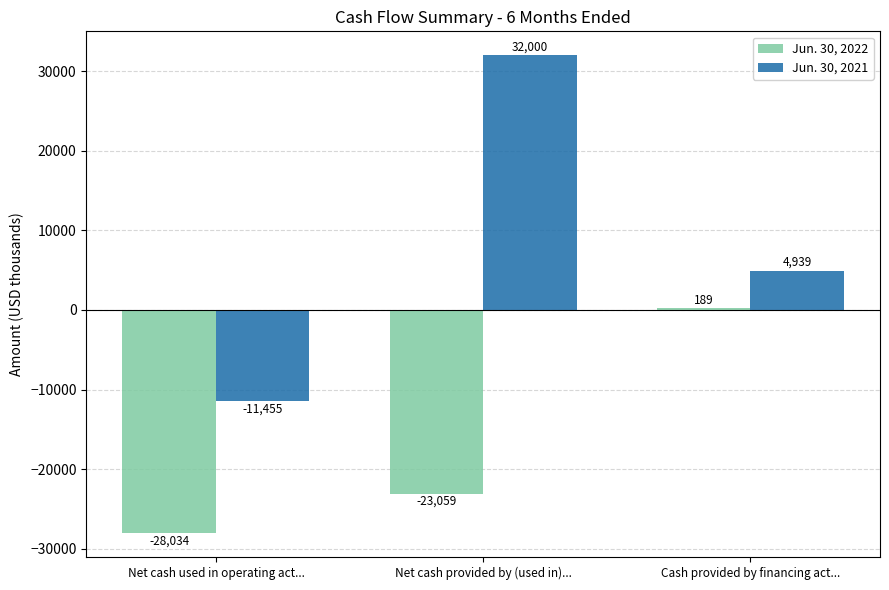

Does the chart contain stacked bars?

No